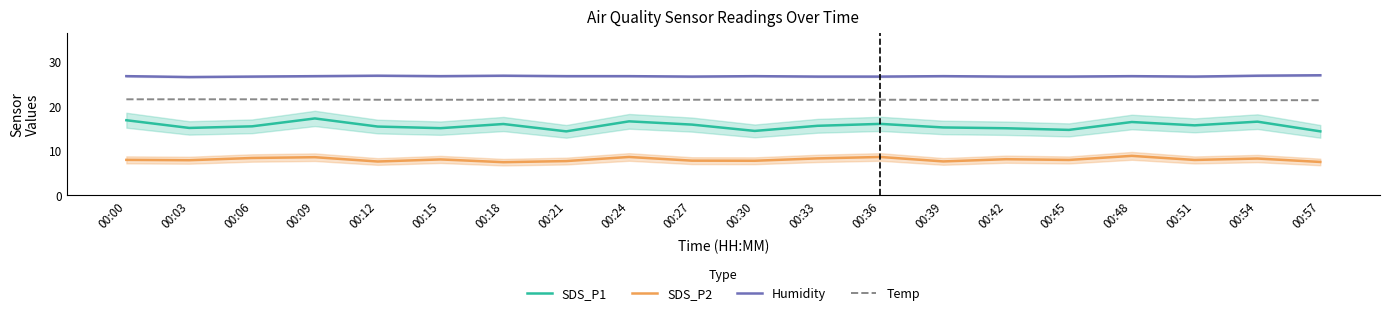

Which series has the largest total across all categories?

Humidity